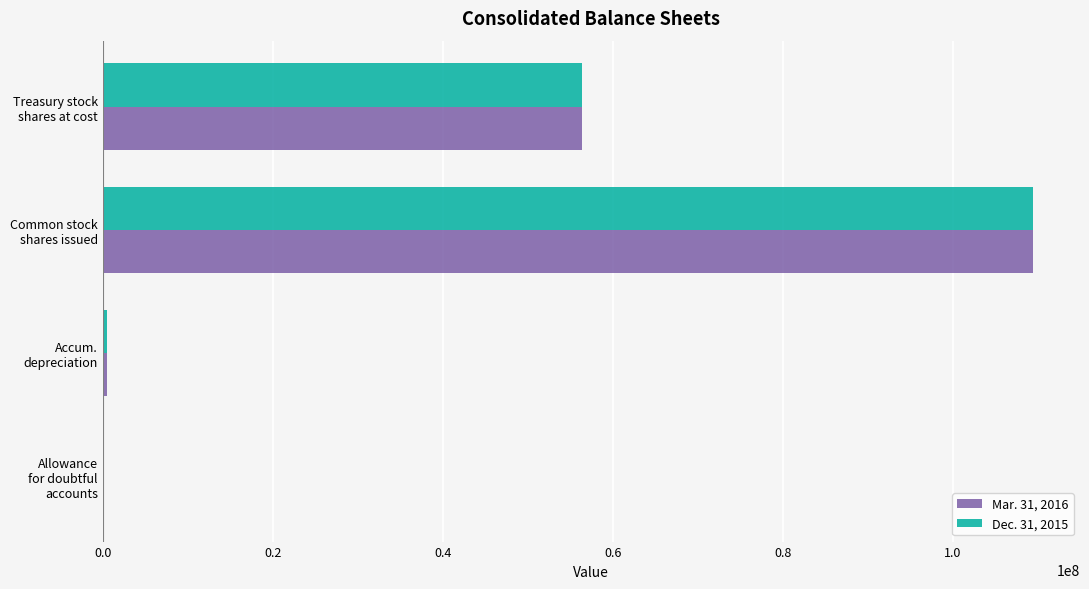

What is the greatest value displayed?

109461602